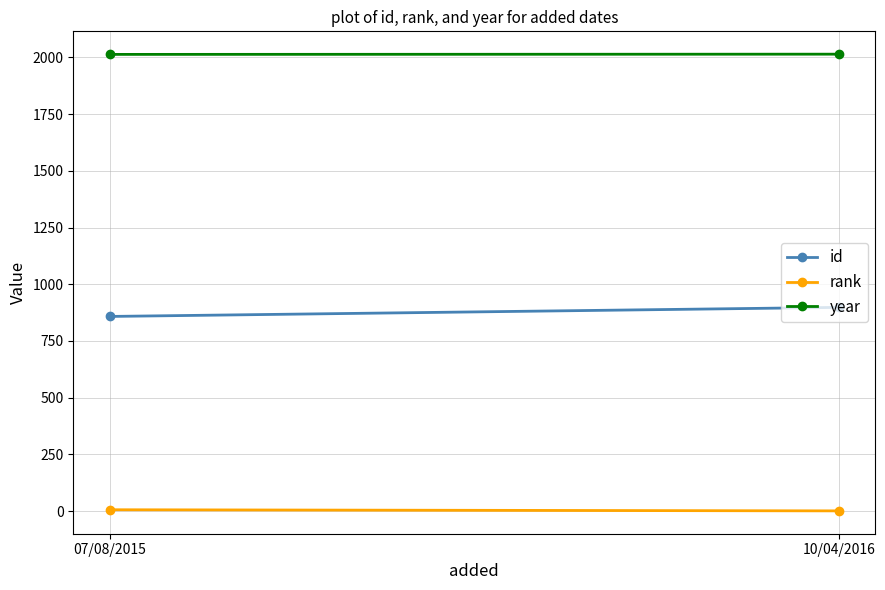

How many data points in year are less than 2014?

1